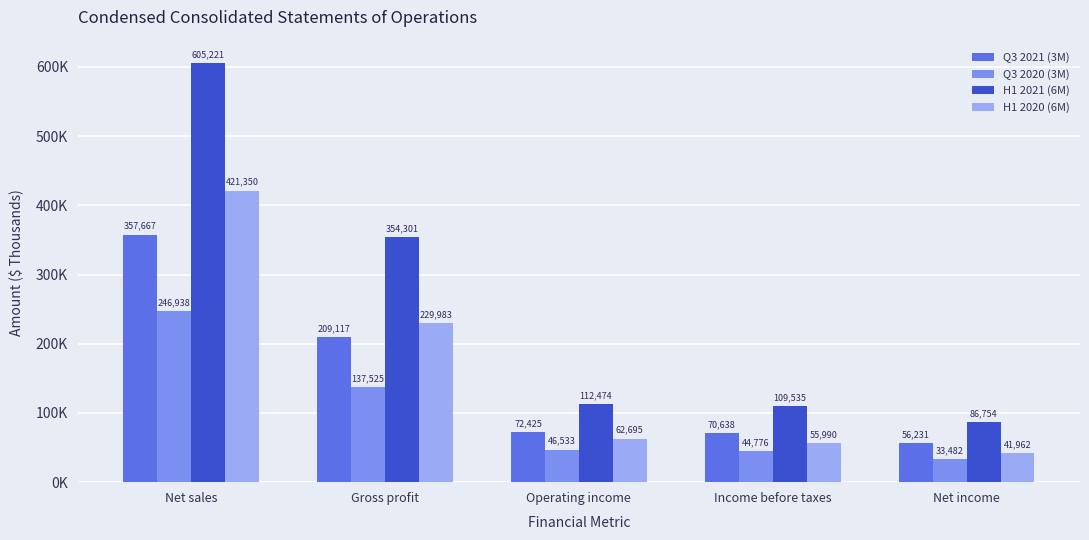

What is the difference between the Q3 2021 (3M) values at Gross profit and Income before taxes?

138479